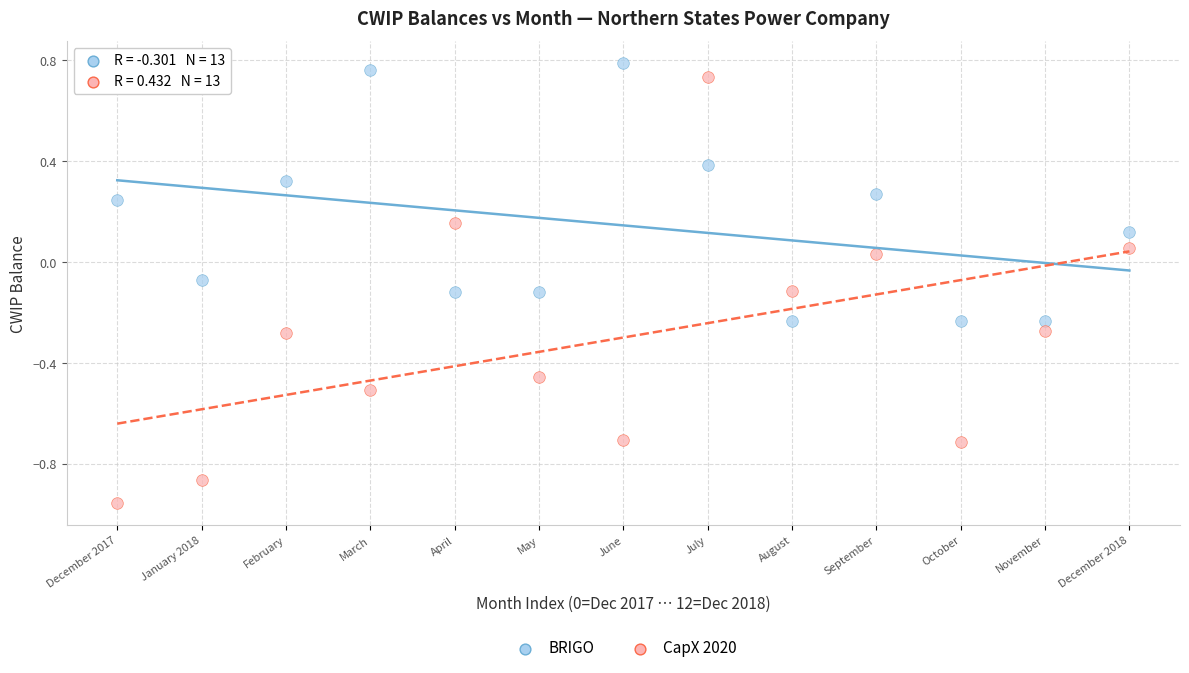

Which series reaches the maximum Y coordinate?

BRIGO